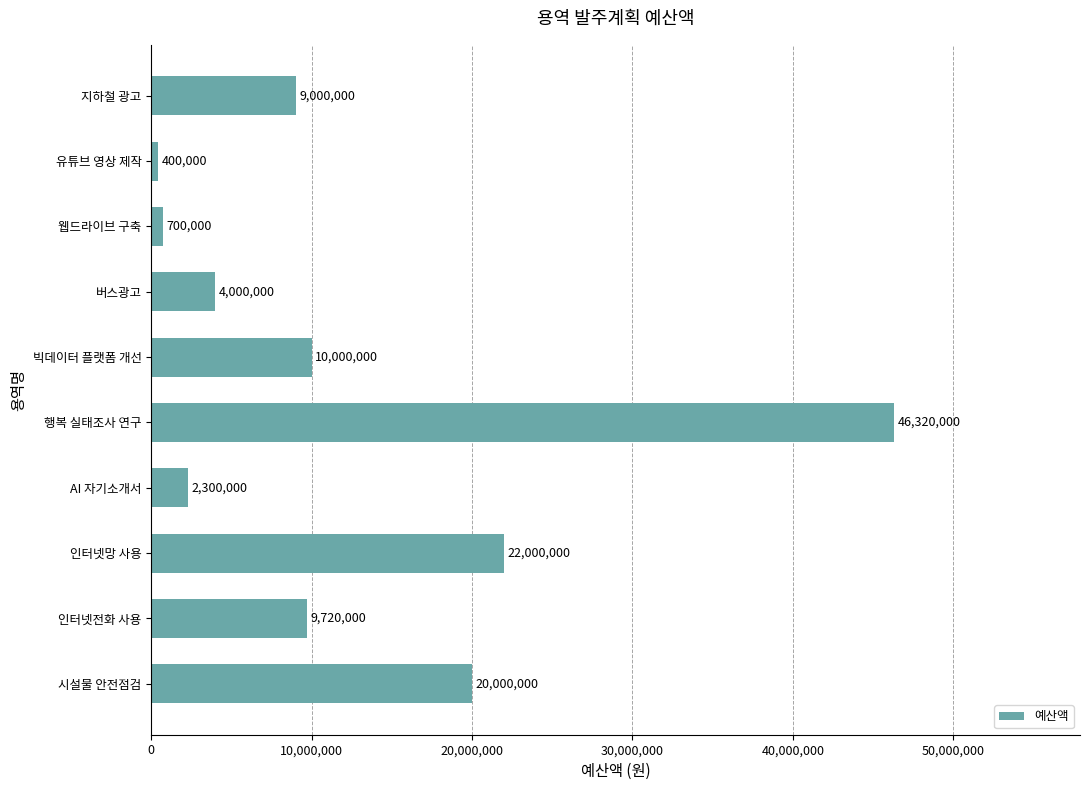

Are the bars horizontal?

Yes